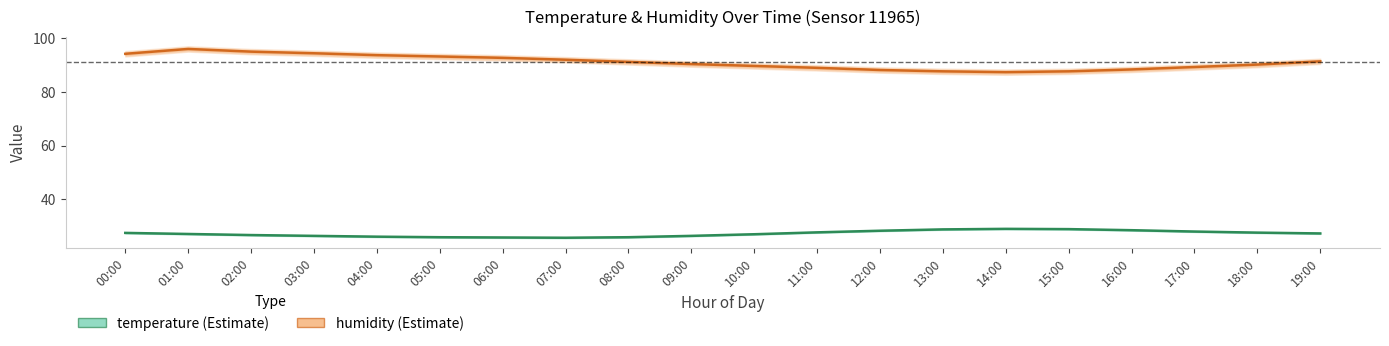

Reading left to right, what are all the values shown in this chart?

humidity: 94.0	95.8	94.8	94.2	93.5	93.0	92.5	91.8	91.0	90.2	89.5	88.8	88.0	87.5	87.2	87.5	88.2	89.1	90.0	91.2
temperature: 27.6	27.2	26.8	26.5	26.2	26.0	25.9	25.8	26.0	26.5	27.1	27.8	28.4	28.9	29.1	29.0	28.6	28.1	27.7	27.4